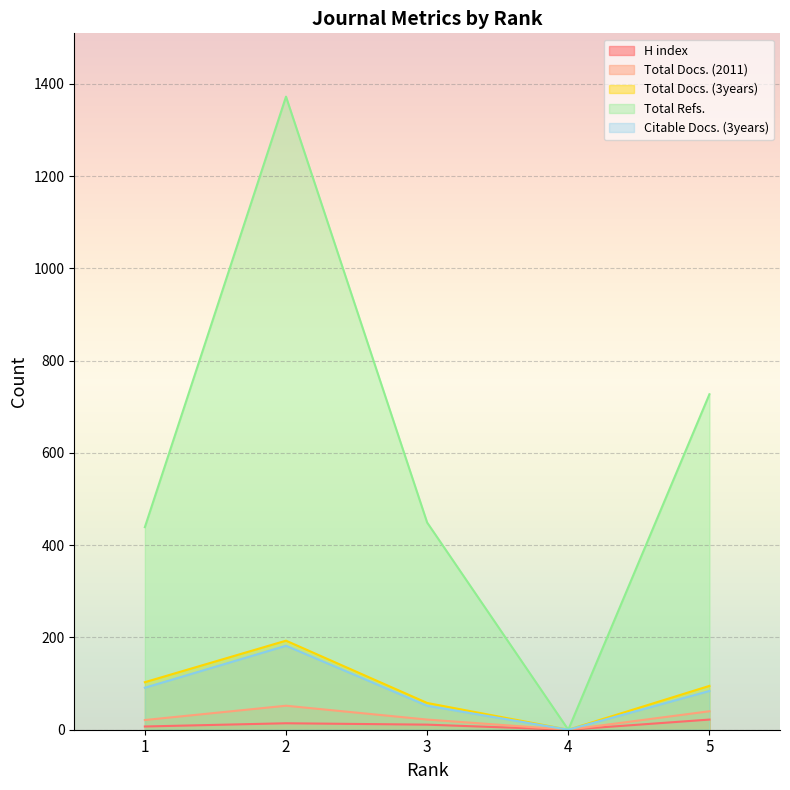

What is the difference between the highest and lowest values at 5?

705